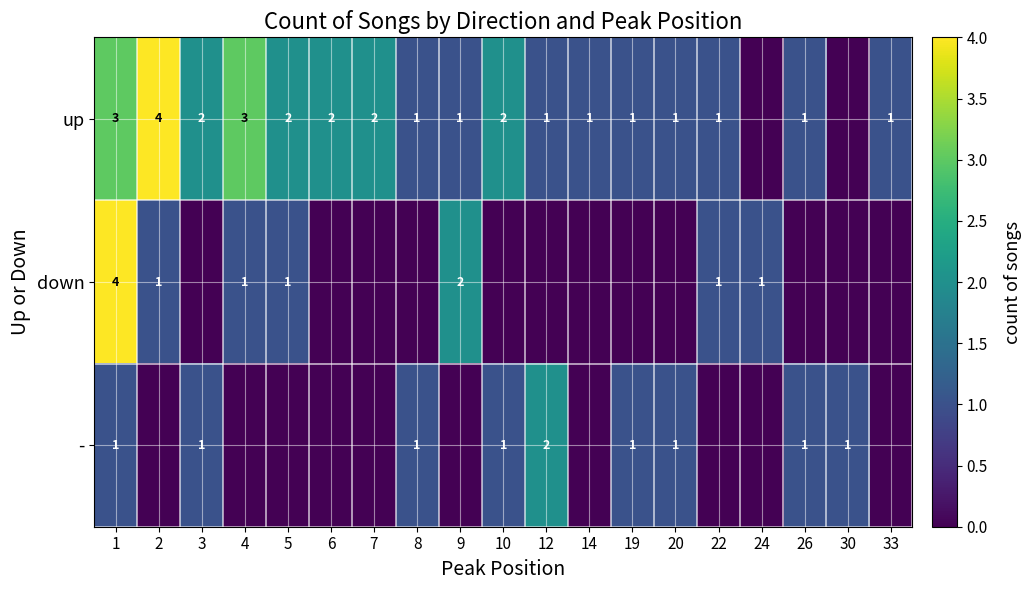

At how many categories does at least one series exceed 2?

3